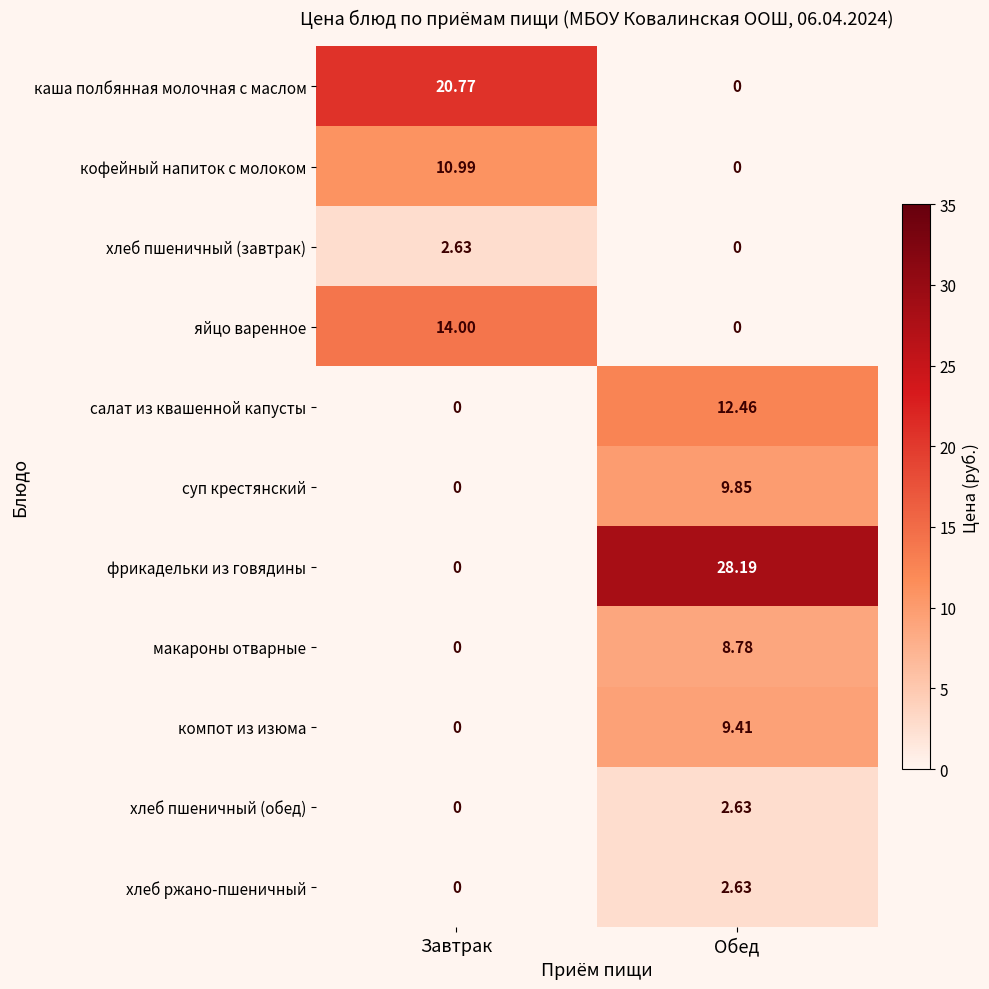

List the labels in order of фрикадельки из говядины value, smallest first.

Завтрак, Обед